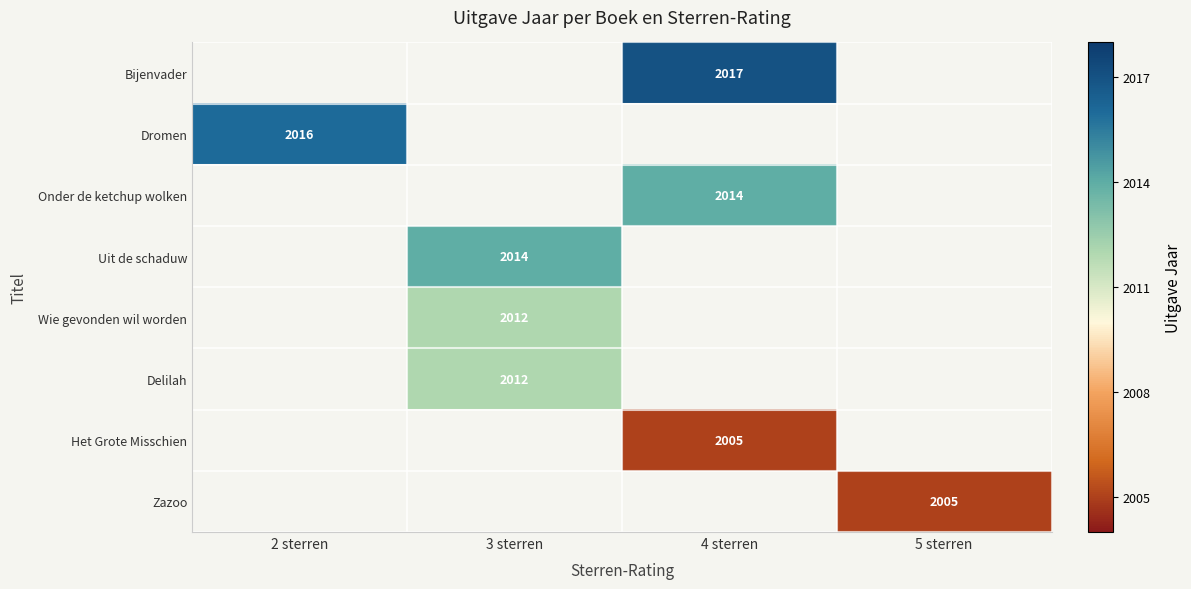

The Wie gevonden wil worden series shows 872 at 3 sterren. True or false?

False